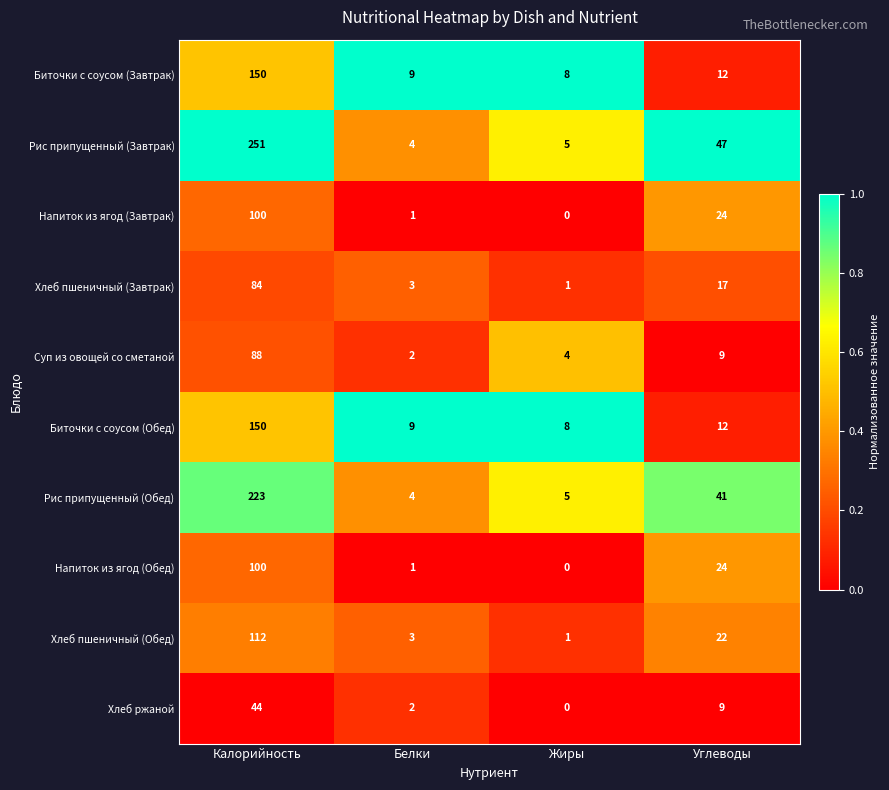

What value does the Напиток из ягод (Завтрак) series have at Калорийность, to the nearest 10?

100